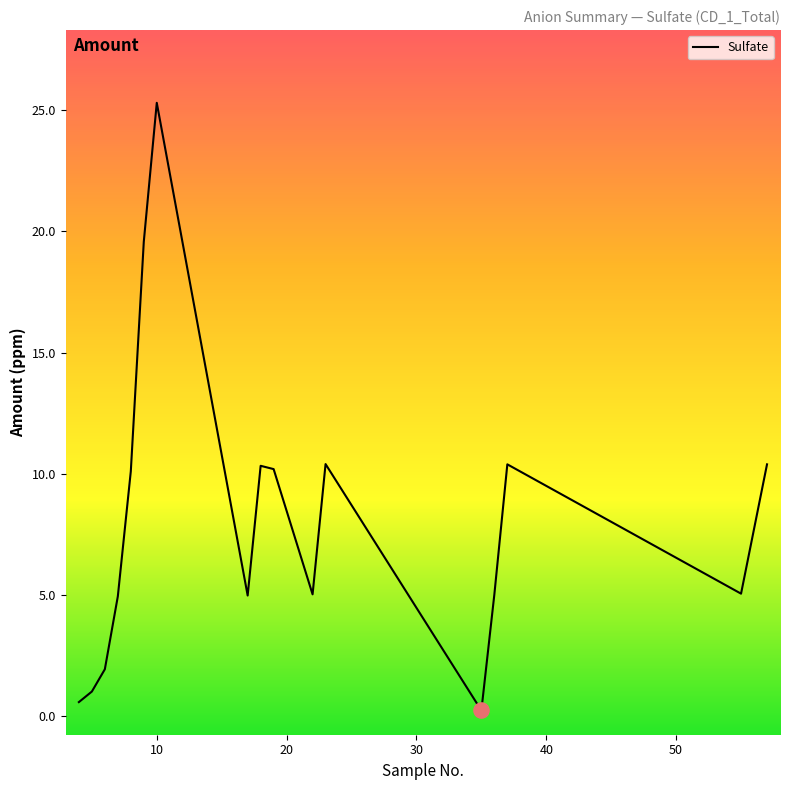

What is the difference between the maximum and minimum values?

25.1